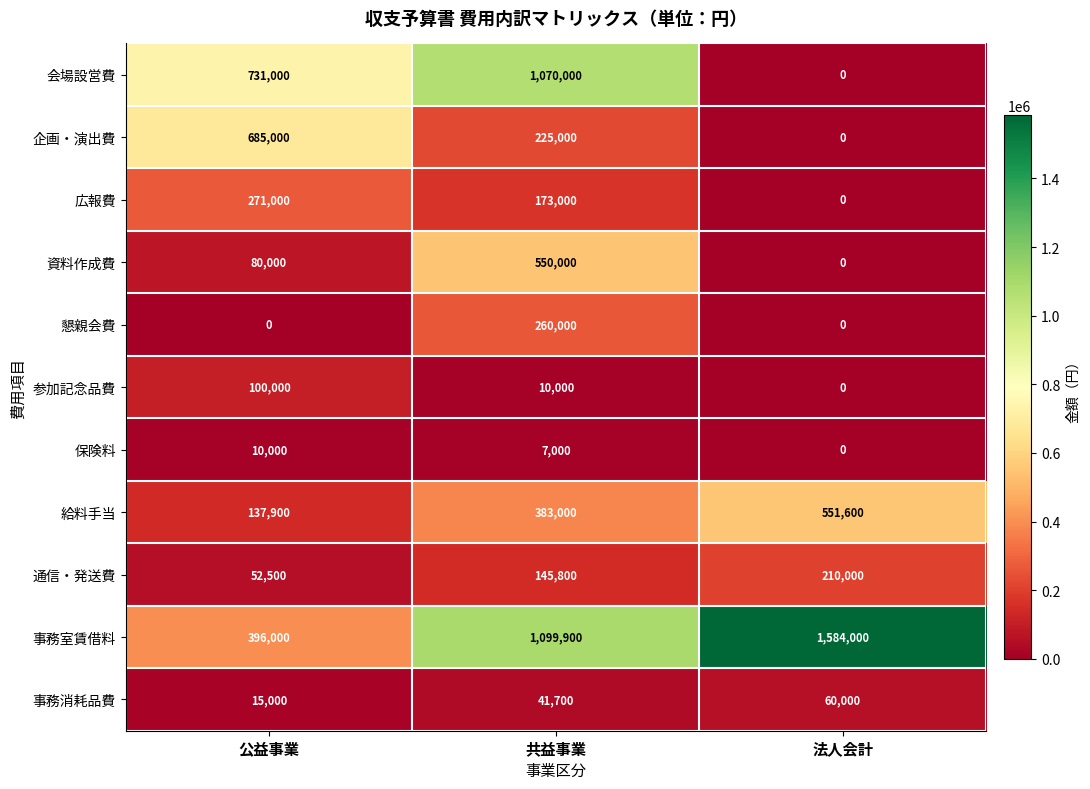

What is the greatest value displayed?

1584000